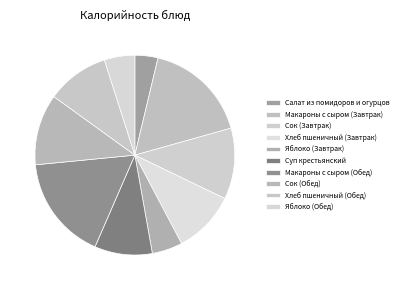

What is the change in value from Макароны с сыром (Завтрак) to Суп крестьянский?

-102.1